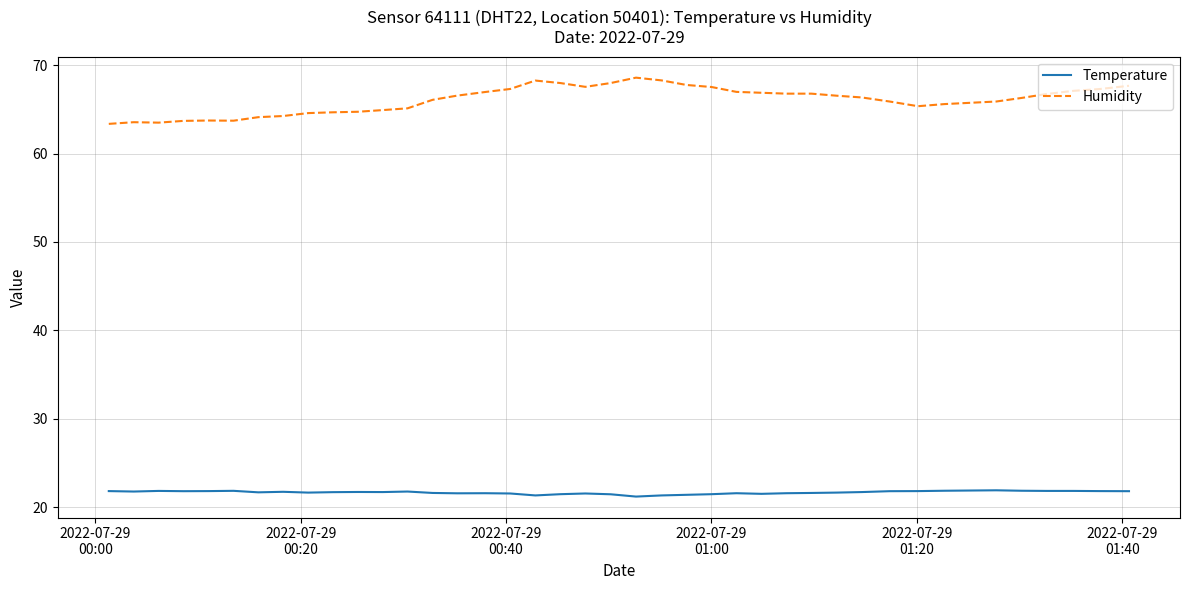

Rank the series by their average value, from lowest to highest.

Temperature, Humidity